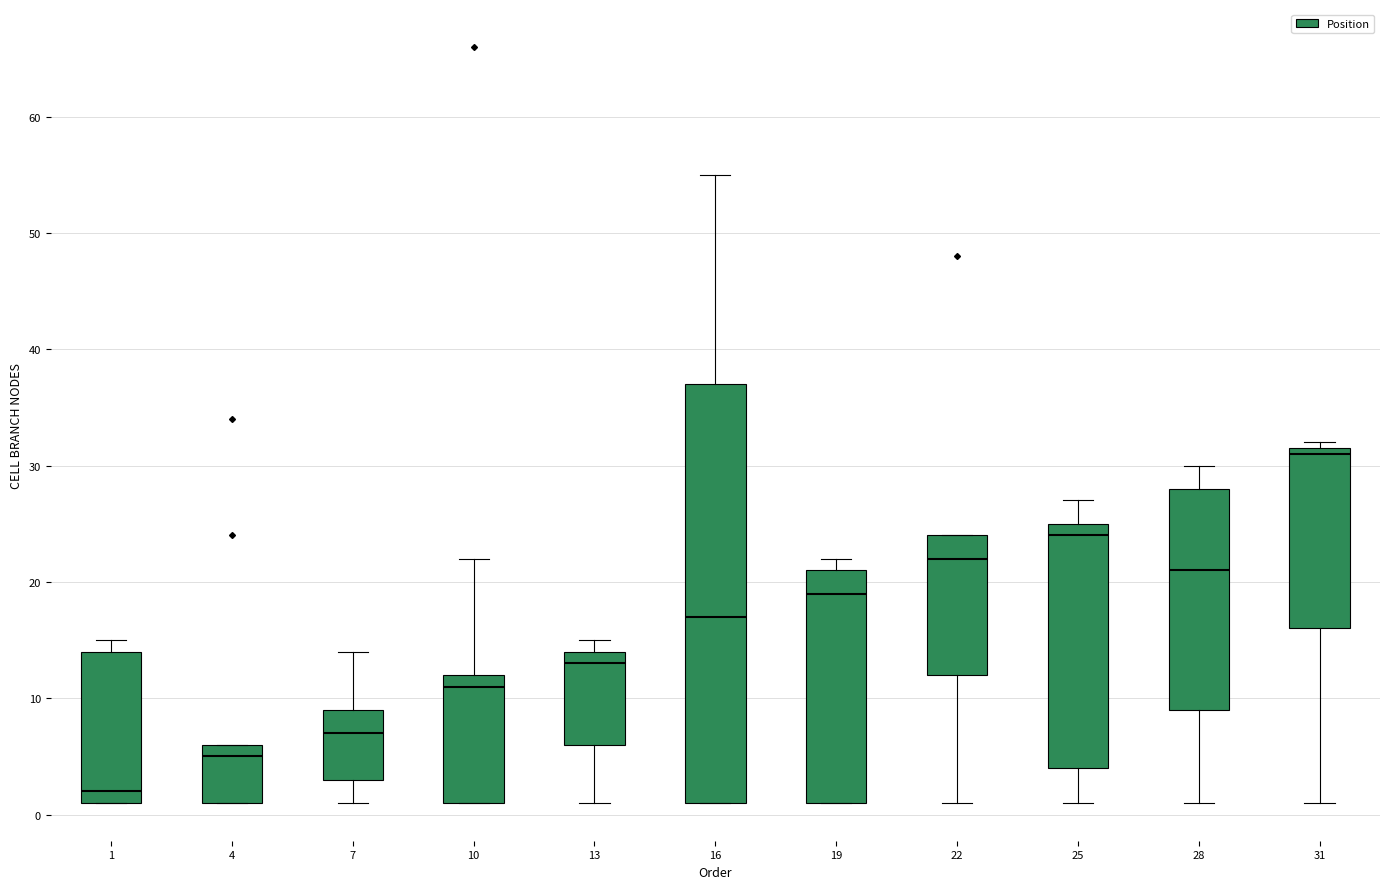

Comparing the boxes themselves (not the whiskers), which one is the tallest?

16